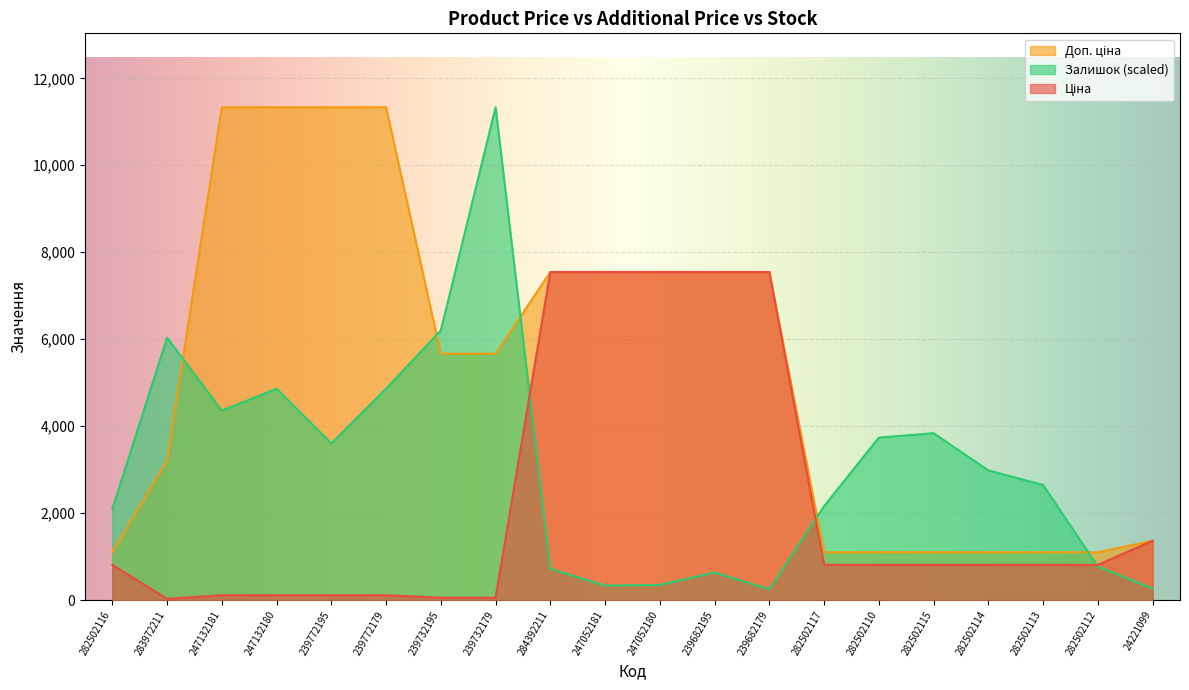

What is the value of the Ціна point at the 11th from the left?

7545.9